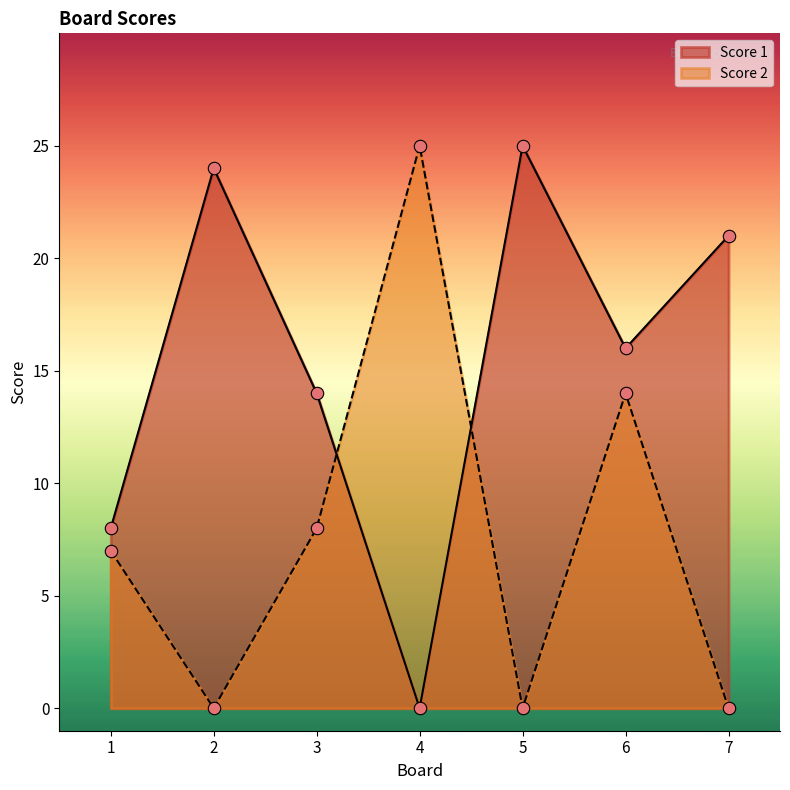

At which category is the sum across all series the highest?

6